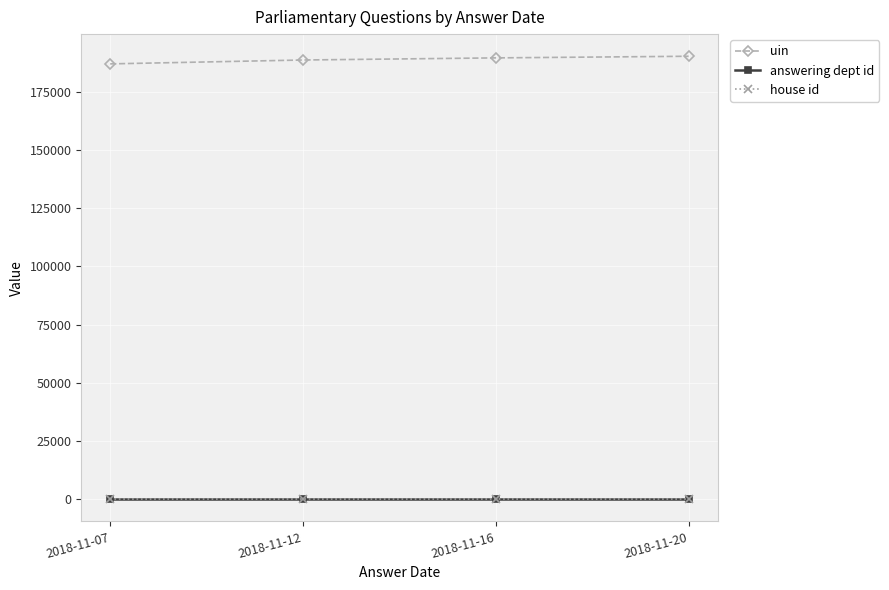

How many lines are shown in the chart?

3